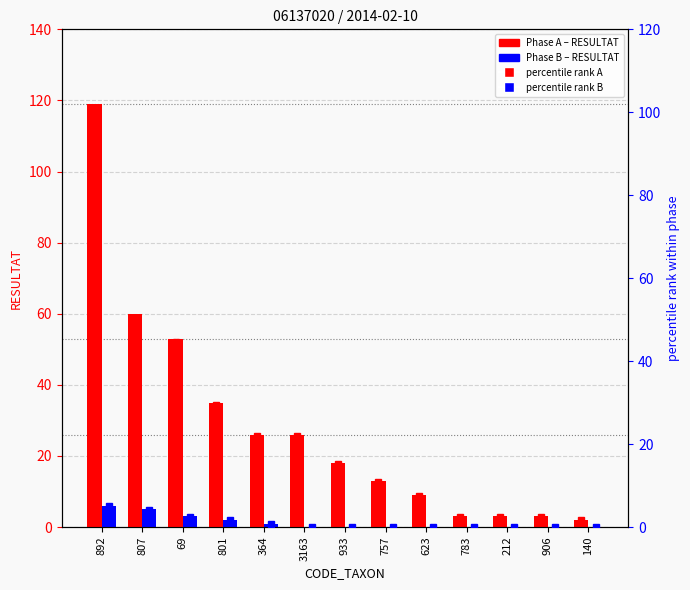

What is the maximum value for percentile A?

100.0